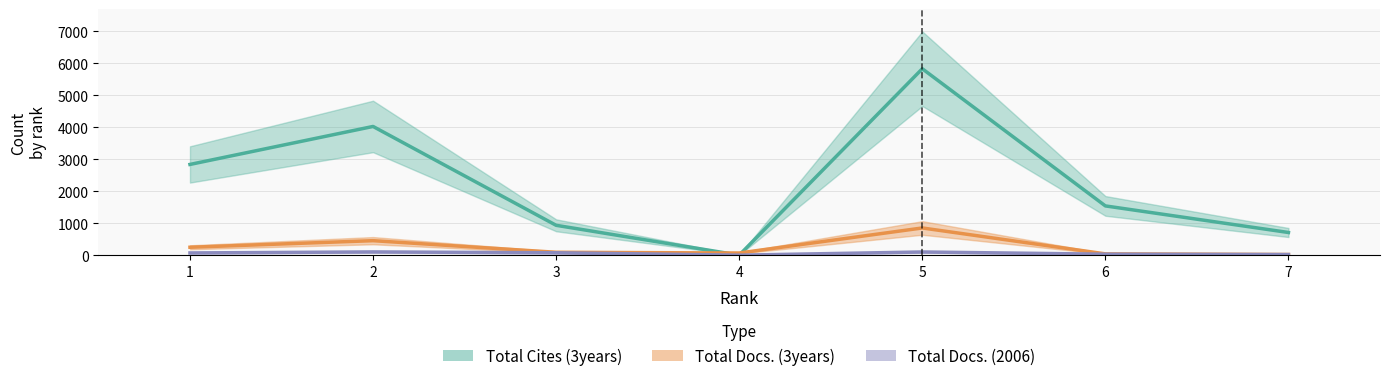

Count the number of categories in the chart.

7